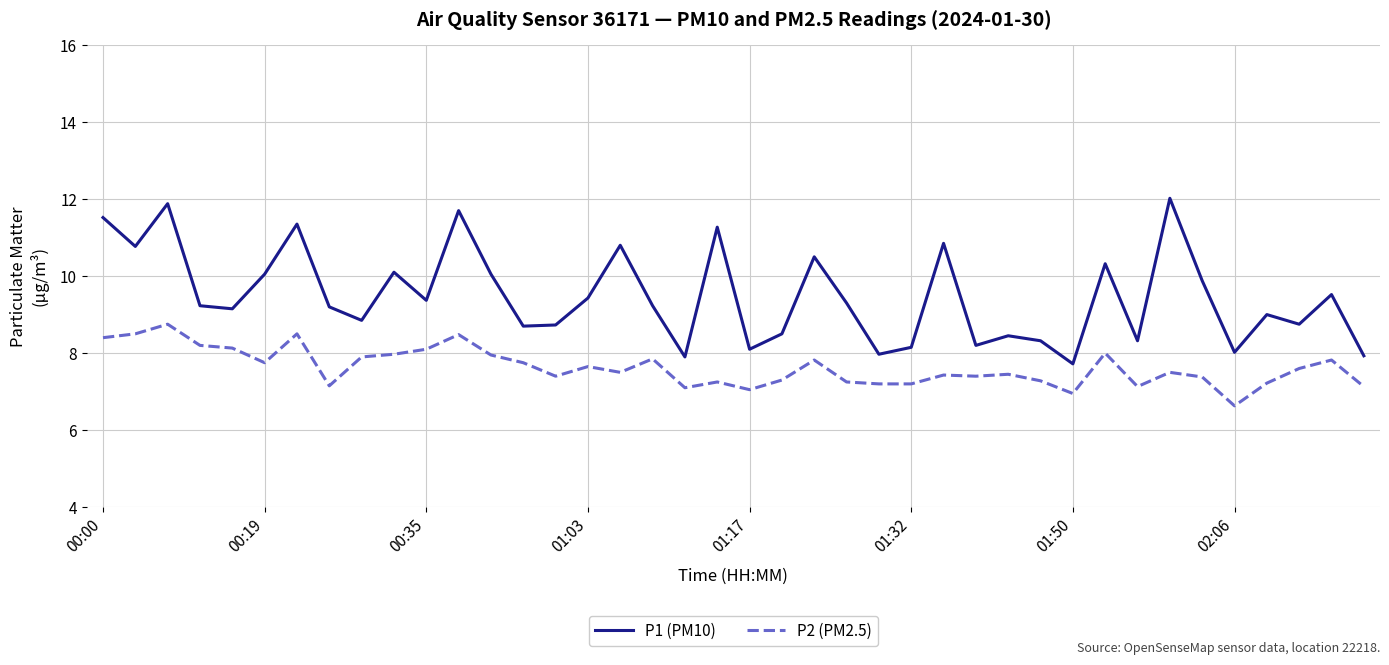

Which series has the largest range (max minus min)?

P1 (PM10)